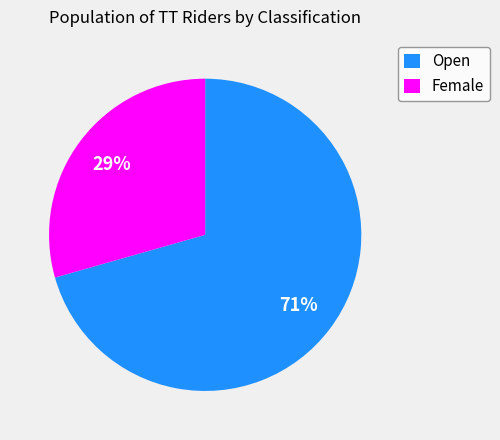

To the nearest percent, what portion does Female represent?

29%